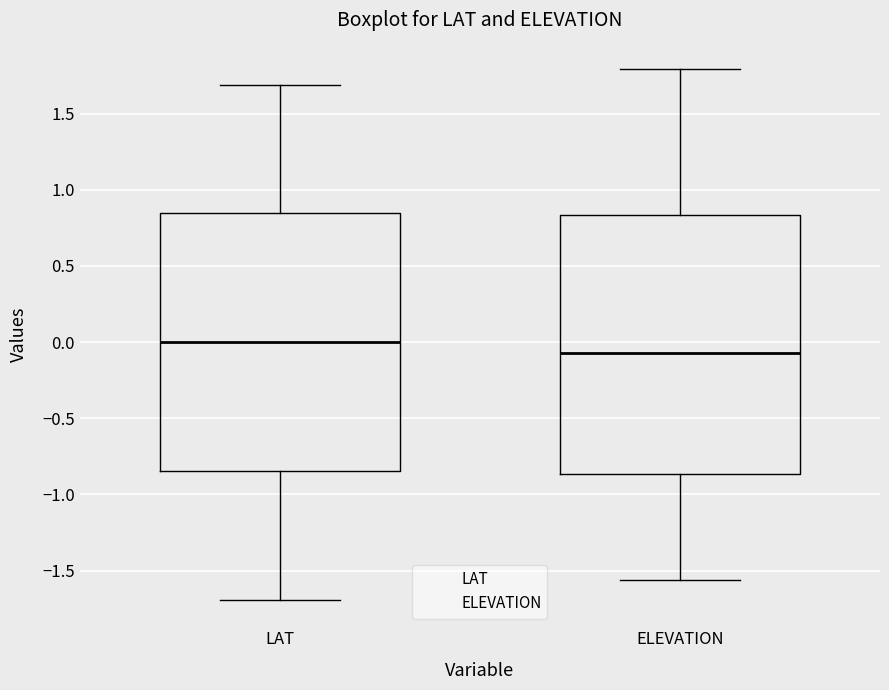

Reading left to right, transcribe this box plot: for each box, give where its median line is, the range the box spans, and where its two whiskers end, as read against the y-axis. The values are not printed on the chart, so give them approximately, as read against the axis.

LAT: median 0.00, box -0.85 to 0.85, whiskers -1.70 to 1.70
ELEVATION: median -0.05, box -0.85 to 0.85, whiskers -1.55 to 1.80